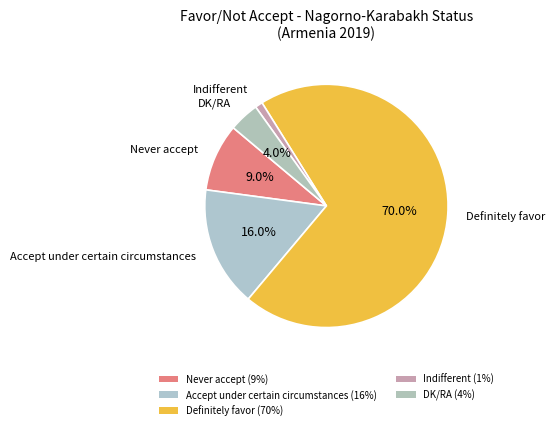

To the nearest percent, what is the average slice percentage?

20%